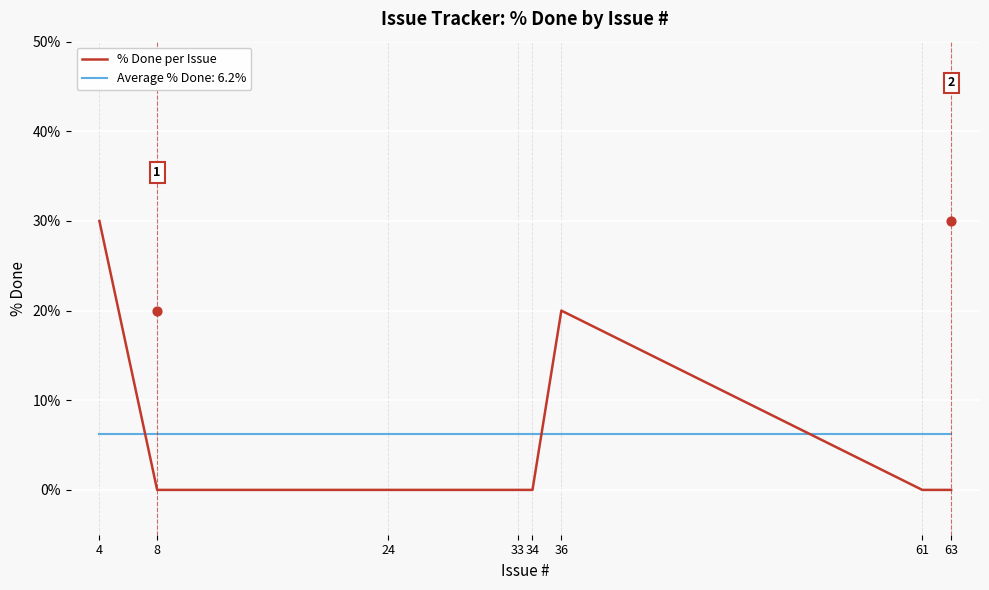

What is the change in value from 33 to 36?

+20